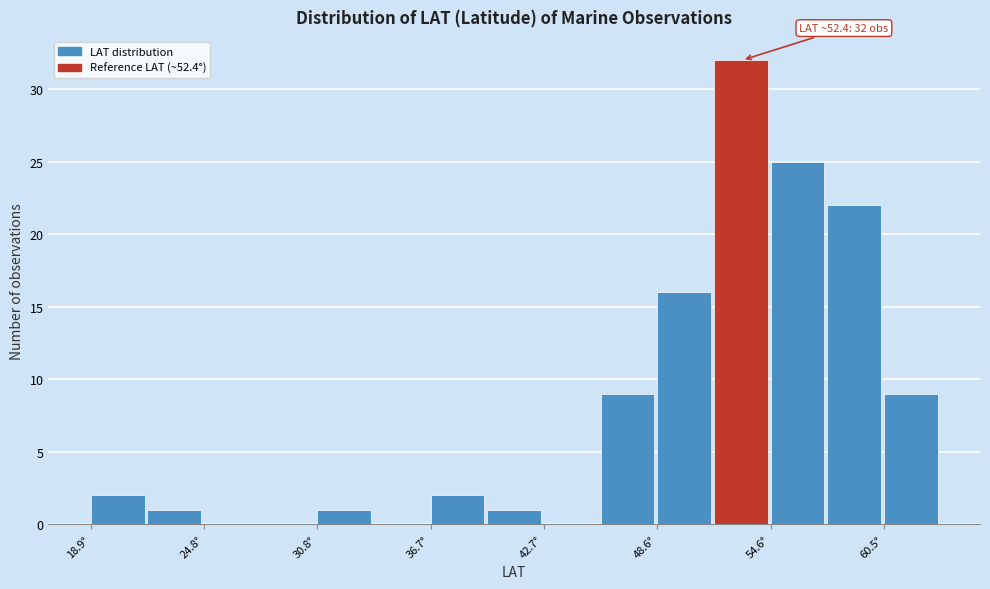

Around what value on the x-axis is the tallest bar? Give the approximate position of its centre, as read against the axis.

53